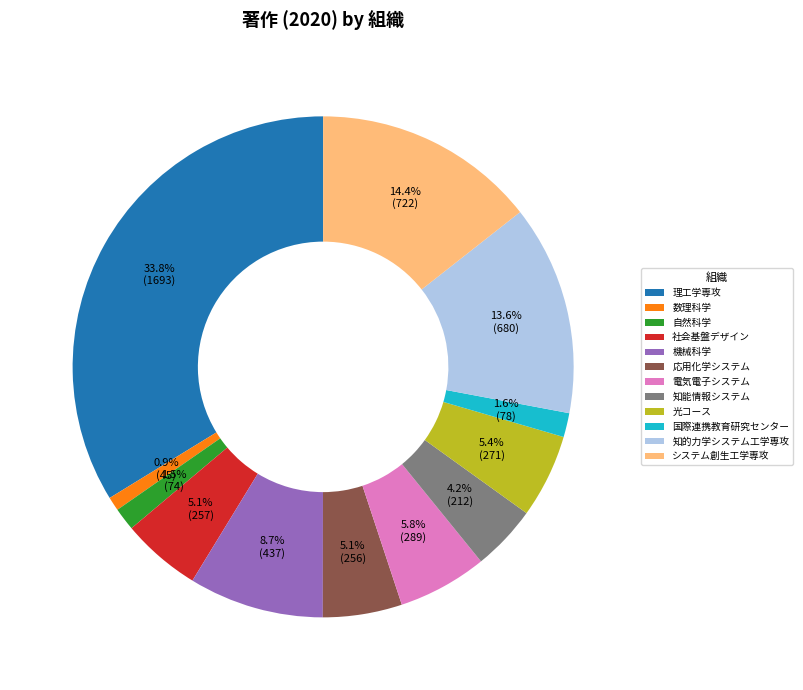

Which slice is the smallest?

数理科学